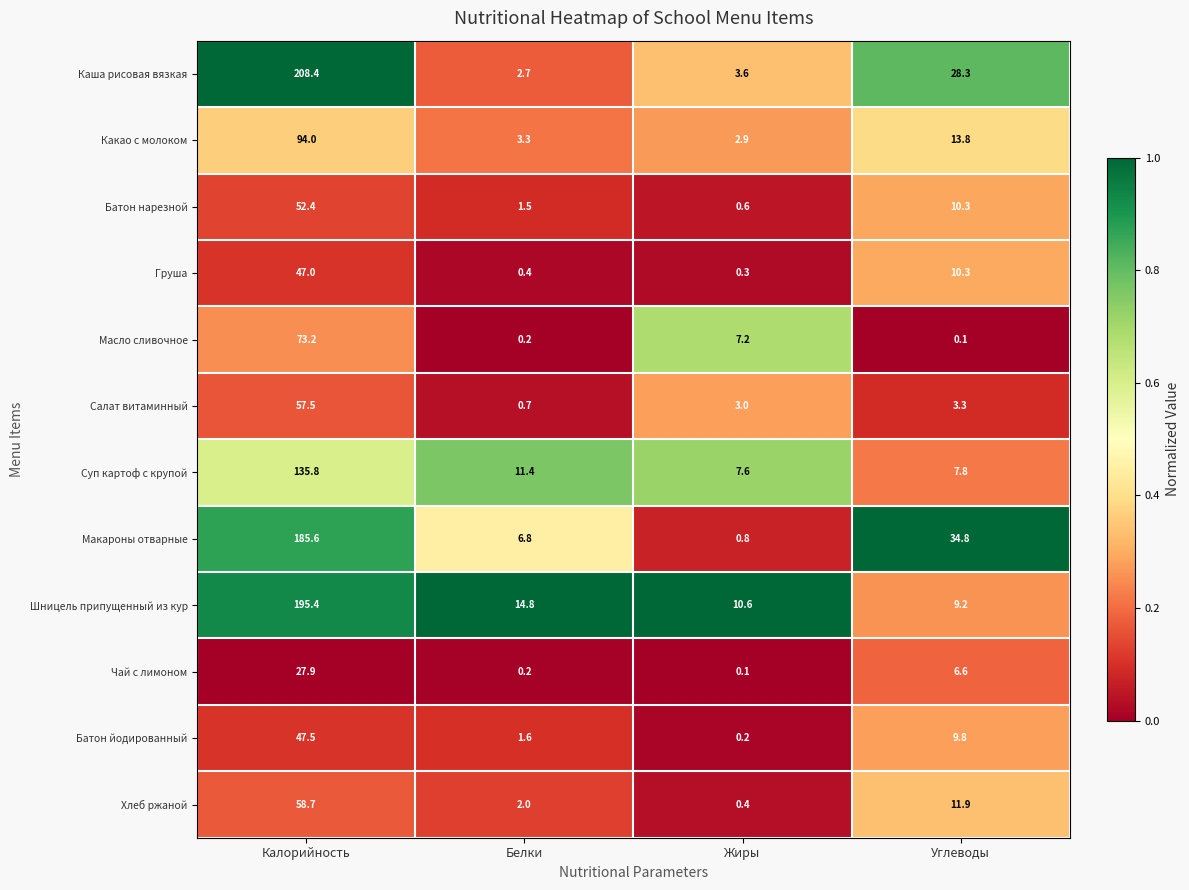

At which label does Чай с лимоном reach its minimum?

Жиры